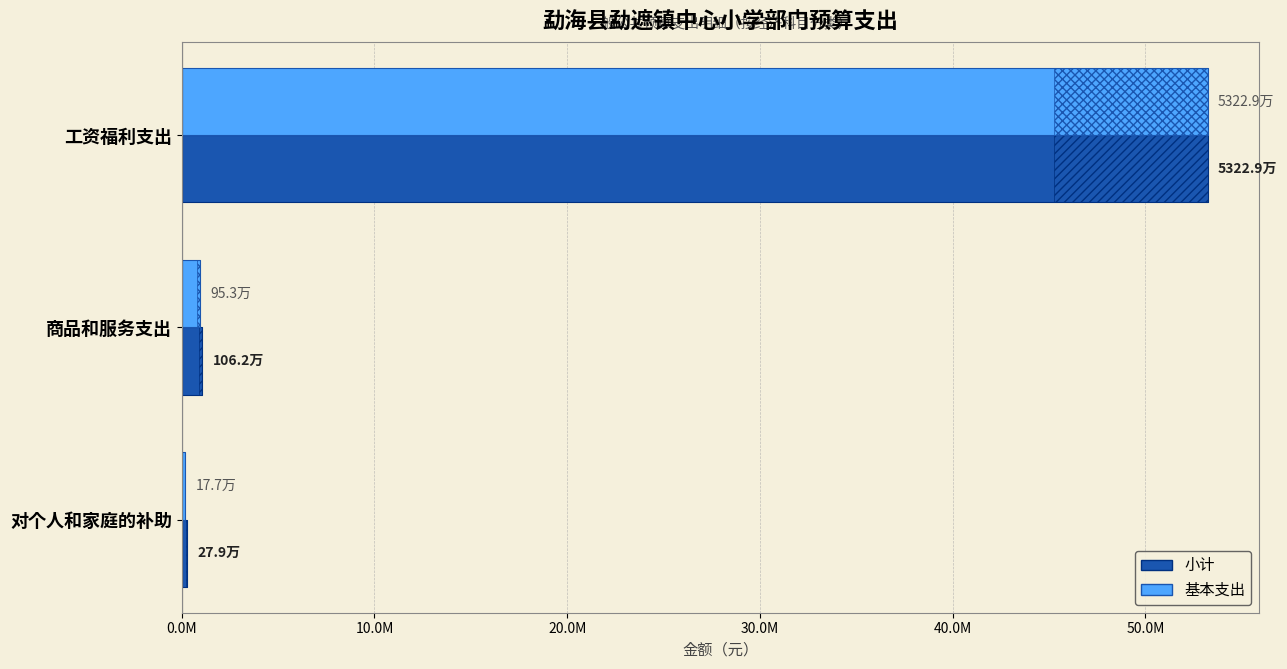

At 对个人和家庭的补助, list the series in order from largest to smallest.

小计, 基本支出